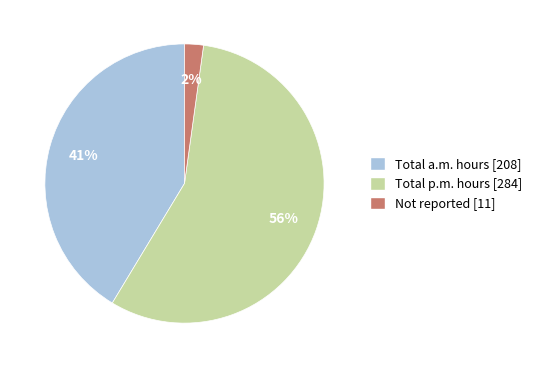

The Not reported slice represents 2% of the pie. True or false?

True